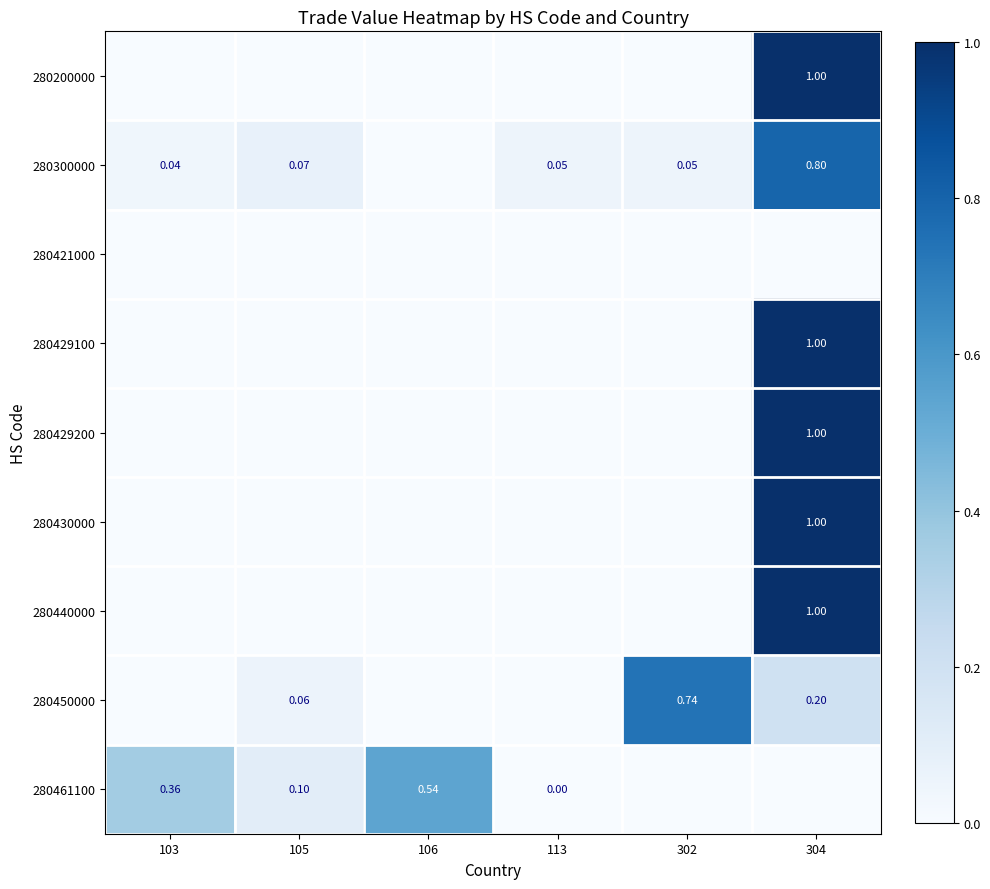

Is the value of 280450000 at 106 greater than the value of 280200000 at 106?

No